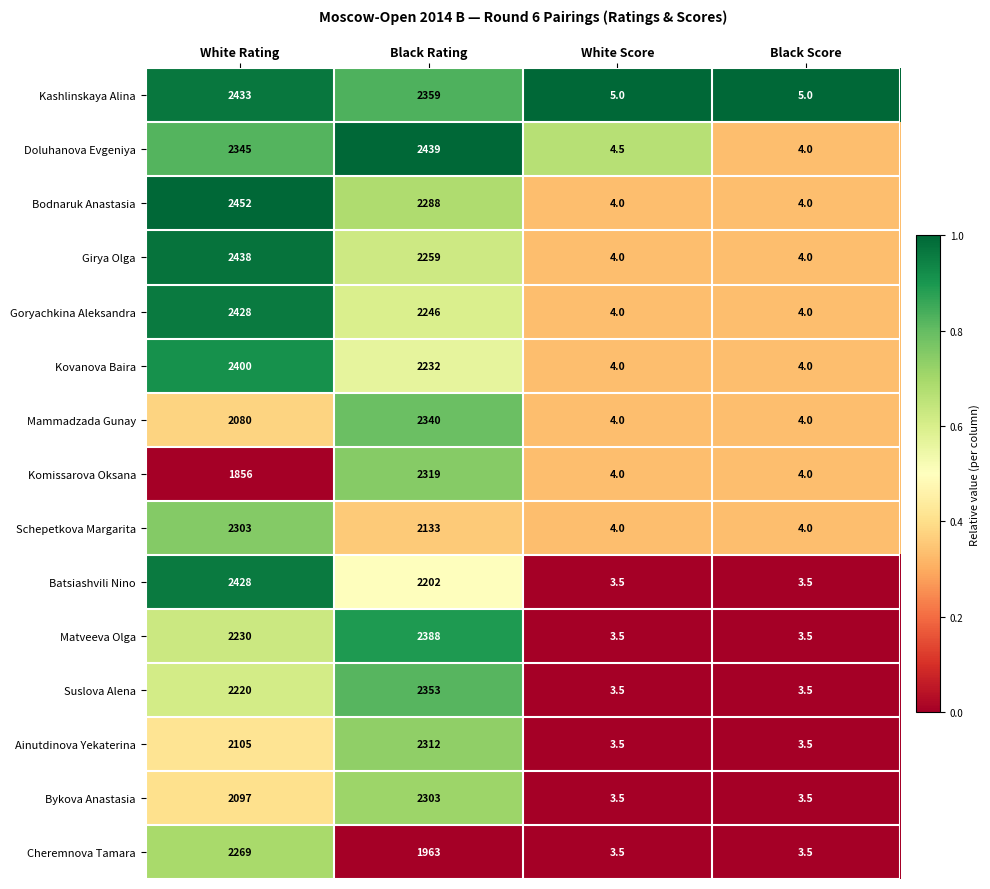

What is the difference between the highest and lowest values at Black Score?

1.5